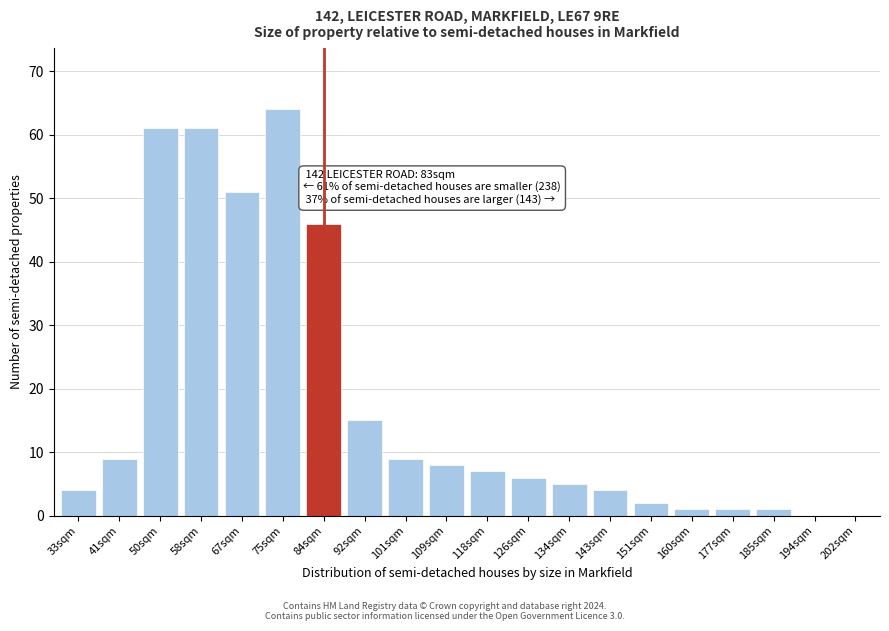

Reading left to right, extract all data points from this chart.

33sqm=4	41sqm=9	50sqm=61	58sqm=61	67sqm=51	75sqm=64	84sqm=46	92sqm=15	101sqm=9	109sqm=8	118sqm=7	126sqm=6	134sqm=5	143sqm=4	151sqm=2	160sqm=1	177sqm=1	185sqm=1	194sqm=0	202sqm=0